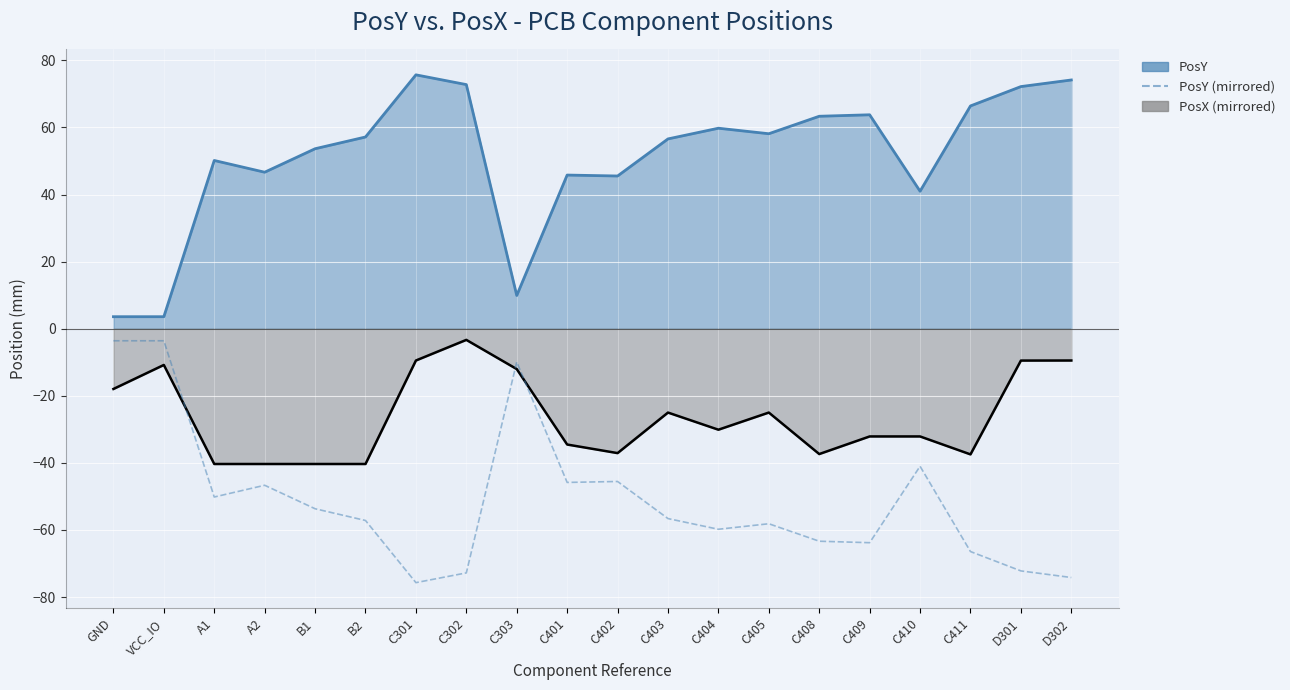

Reading right to left, transcribe all the data shown in this chart.

D302=-74.2	D301=-72.2	C411=-66.4	C410=-41.0	C409=-63.8	C408=-63.4	C405=-58.1	C404=-59.8	C403=-56.6	C402=-45.5	C401=-45.8	C303=-9.9	C302=-72.8	C301=-75.7	B2=-57.2	B1=-53.7	A2=-46.7	A1=-50.2	VCC_IO=-3.6	GND=-3.6